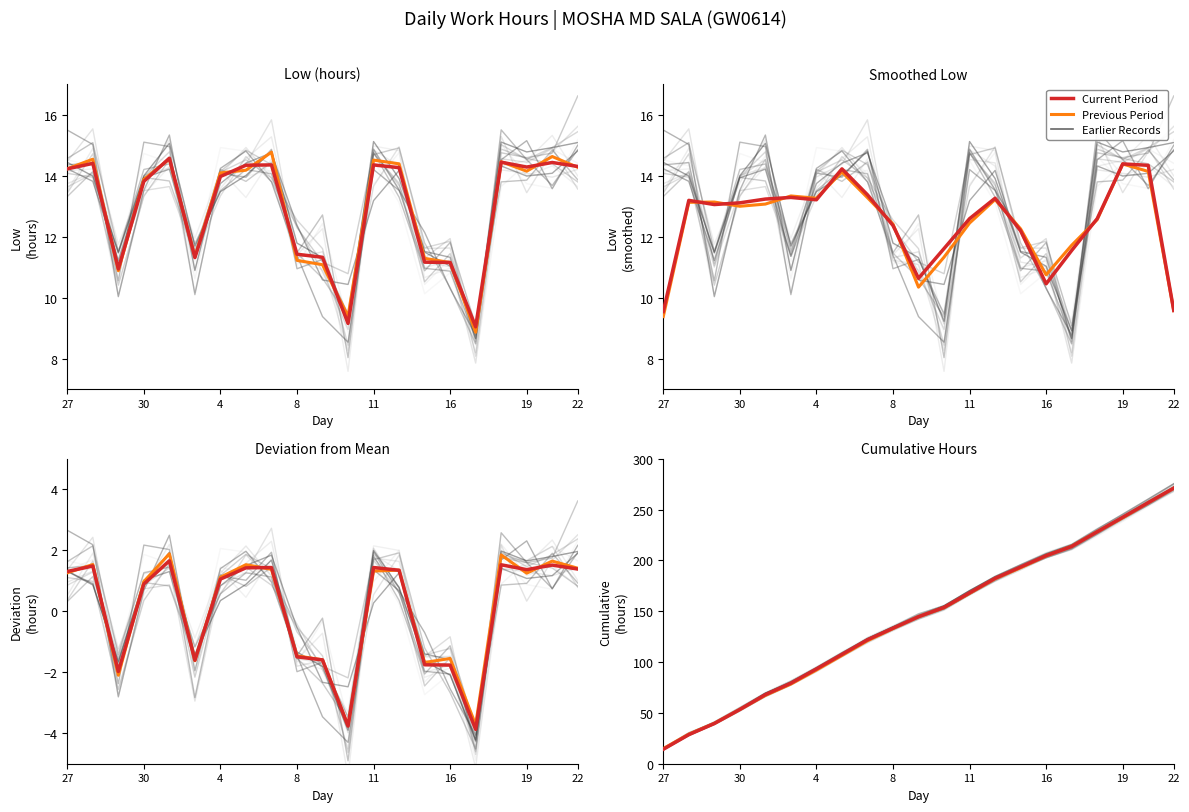

What is the difference between the second highest and second lowest values in the Current Period series?

228.3